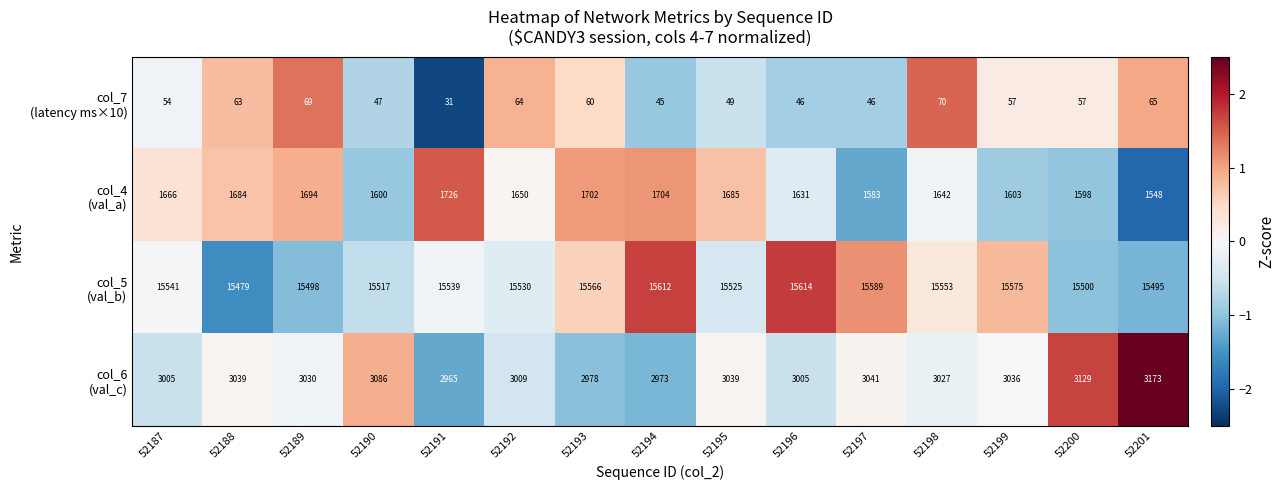

What is the greatest value displayed?

15614